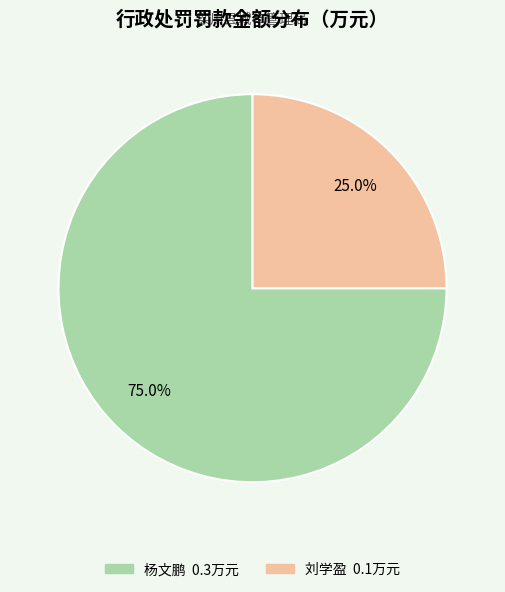

How many segments does this pie chart have?

2